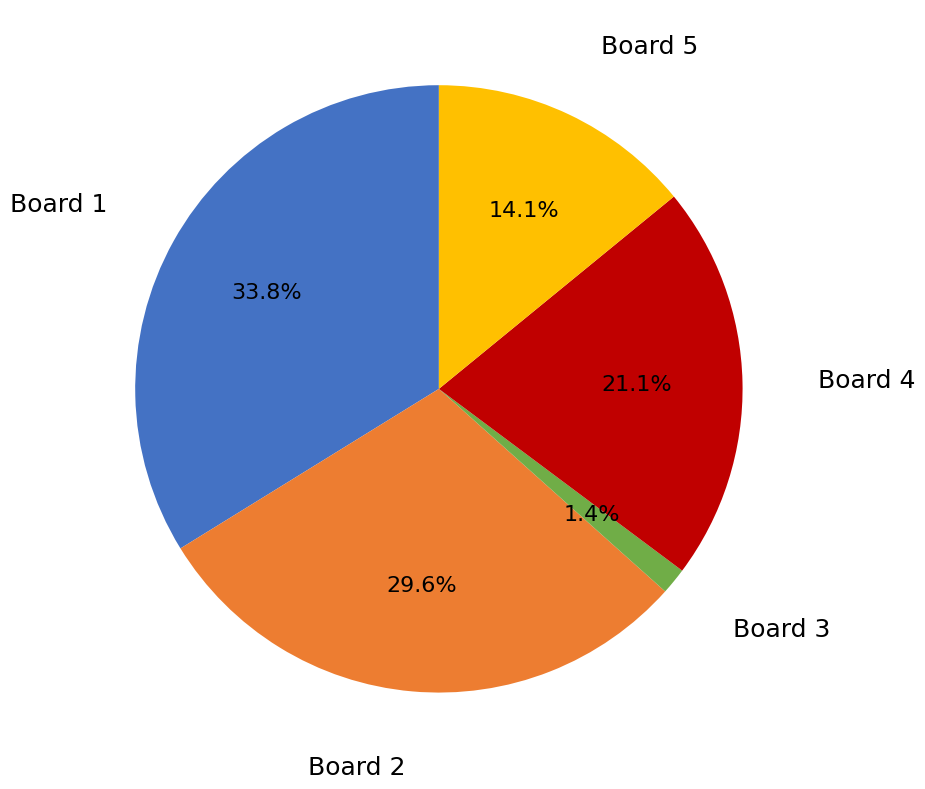

How many slices are in this pie chart?

5